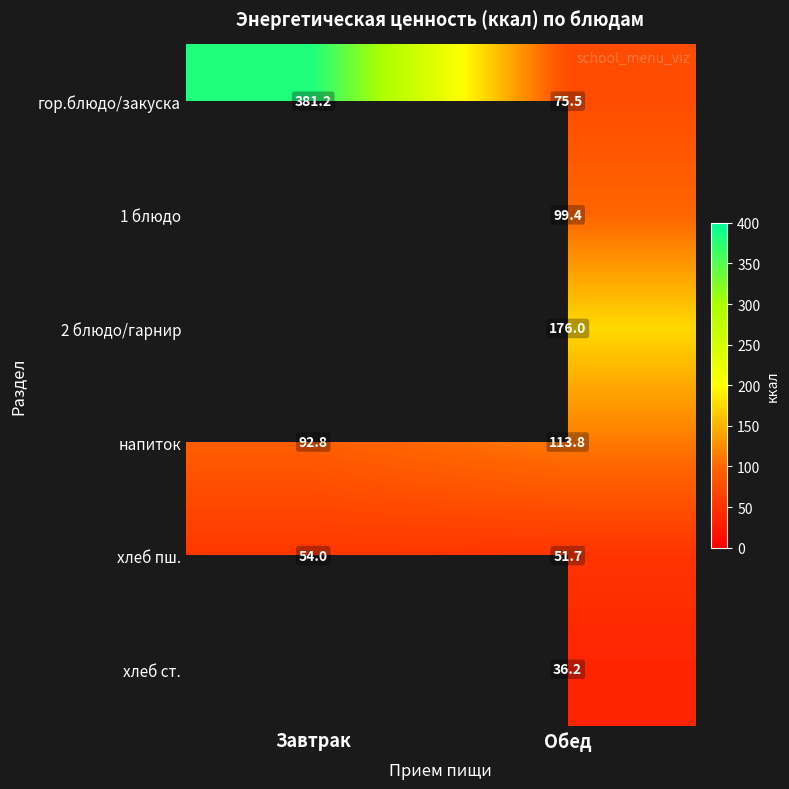

The гор.блюдо/закуска series shows 46.1 at Обед. True or false?

False